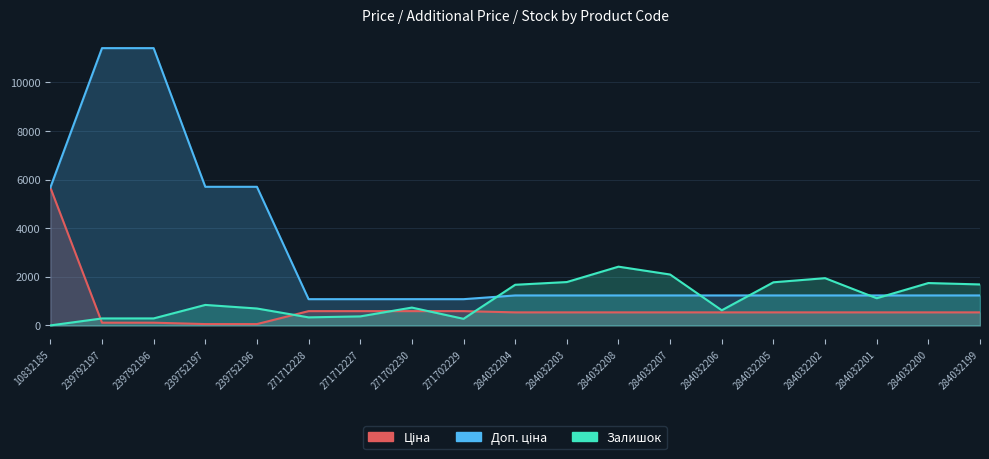

What is the average value of the Залишок series?

1090.2